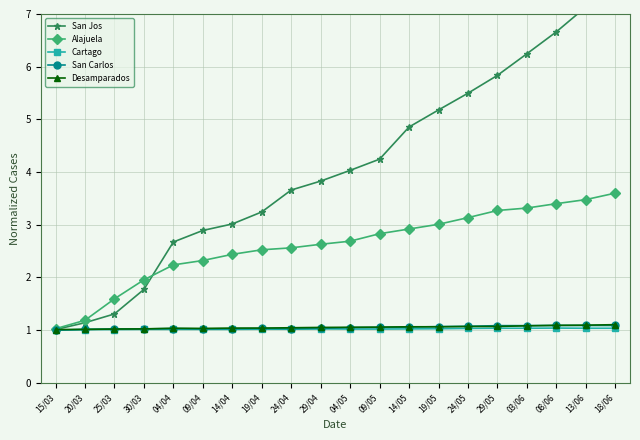

At which category does San Carlos reach its first local valley?

09/04